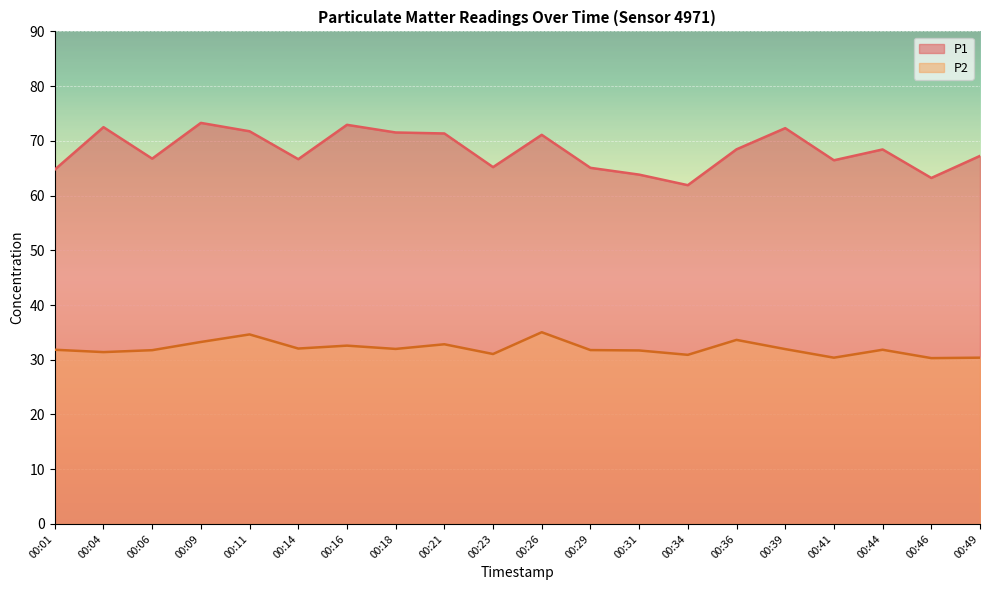

Reading left to right, transcribe all the data shown in this chart.

P1: 64.8	72.5	66.8	73.3	71.8	66.7	72.9	71.5	71.3	65.2	71.1	65.1	63.8	61.9	68.5	72.3	66.5	68.4	63.2	67.2
P2: 31.8	31.4	31.8	33.2	34.6	32.0	32.6	32.0	32.8	31.1	35.0	31.8	31.7	30.9	33.6	31.9	30.4	31.8	30.3	30.4